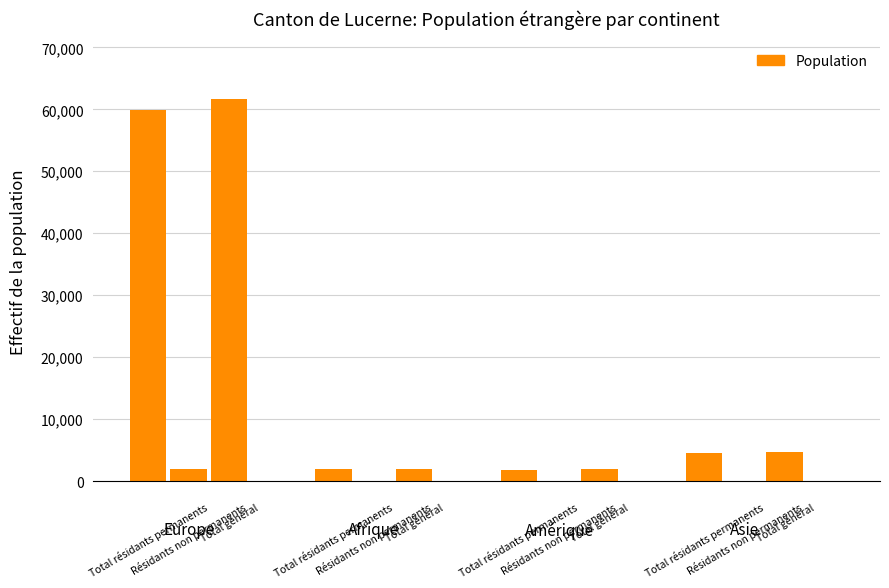

What value does the Amérique series have at 0?

1862